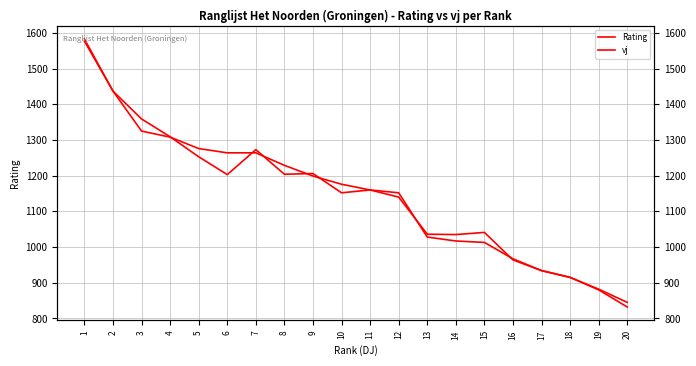

Which series has the largest total across all categories?

Rating